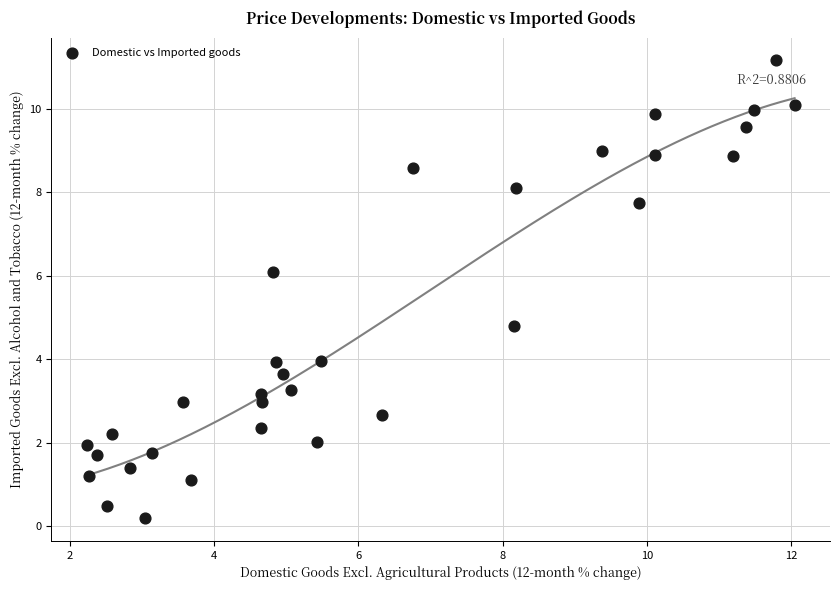

What Y value in the scatter plot is closest to 5?

4.8